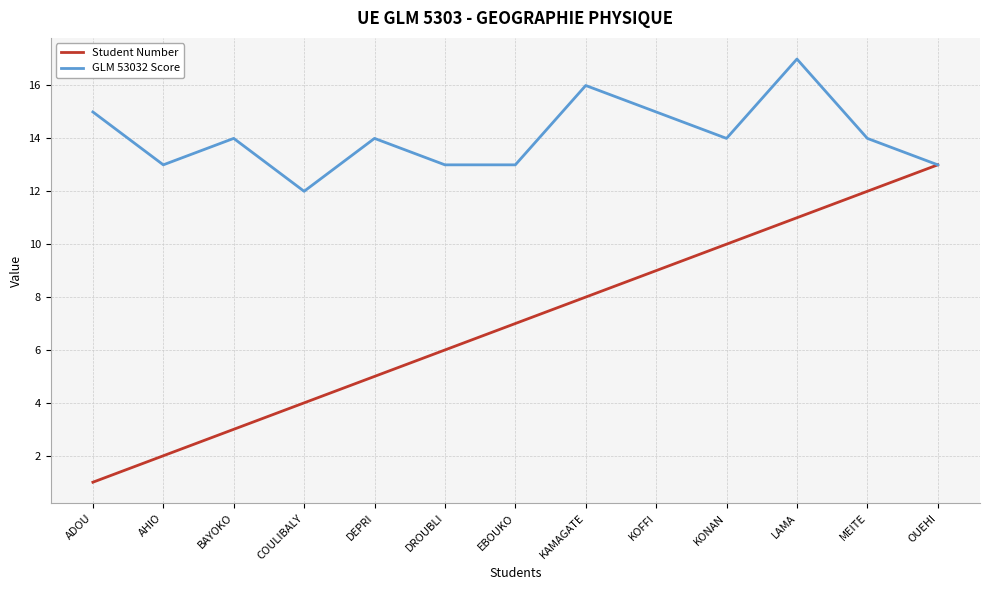

Which series has the largest total across all categories?

GLM 53032 Score